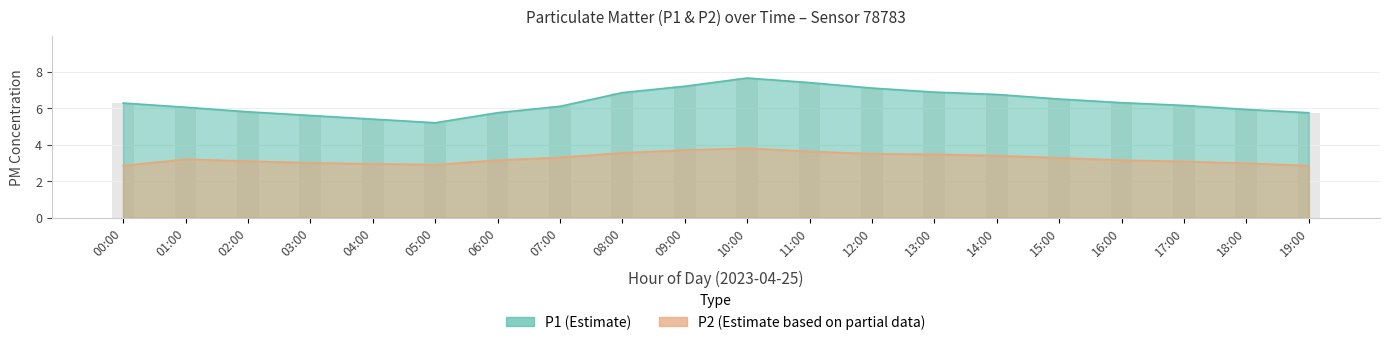

True or false: P2 has a value of 1.2 at 06:00.

False